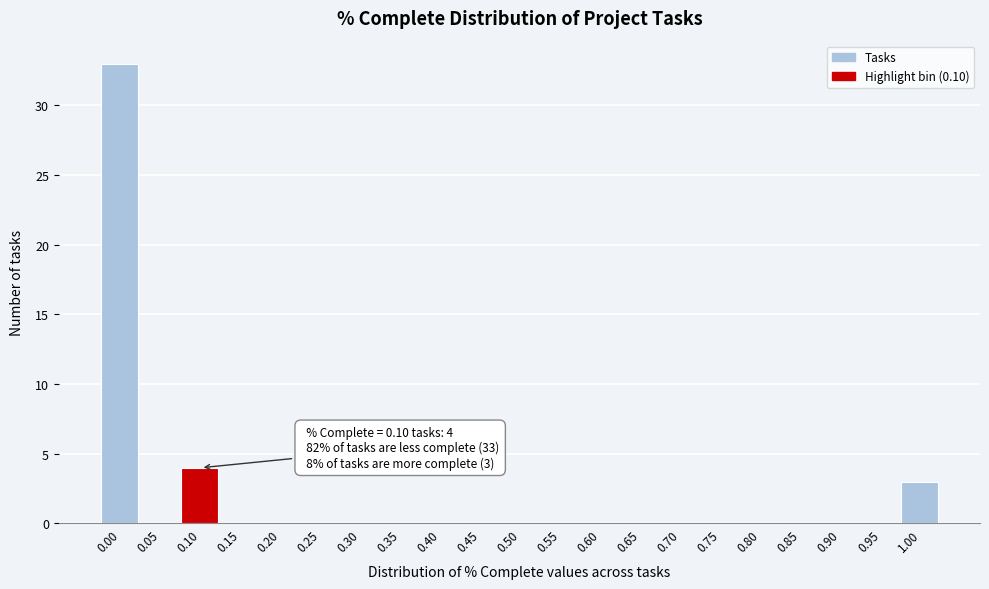

Reading left to right, extract all data points from this chart.

0.00=33	0.05=0	0.10=4	0.15=0	0.20=0	0.25=0	0.30=0	0.35=0	0.40=0	0.45=0	0.50=0	0.55=0	0.60=0	0.65=0	0.70=0	0.75=0	0.80=0	0.85=0	0.90=0	0.95=0	1.00=3